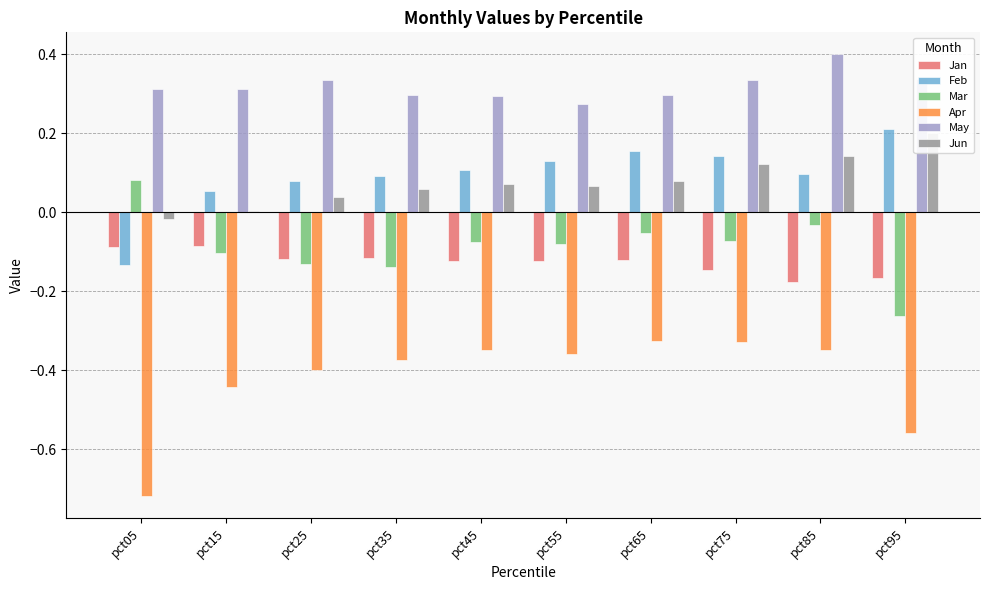

At which label is Apr closest to 0?

pct65